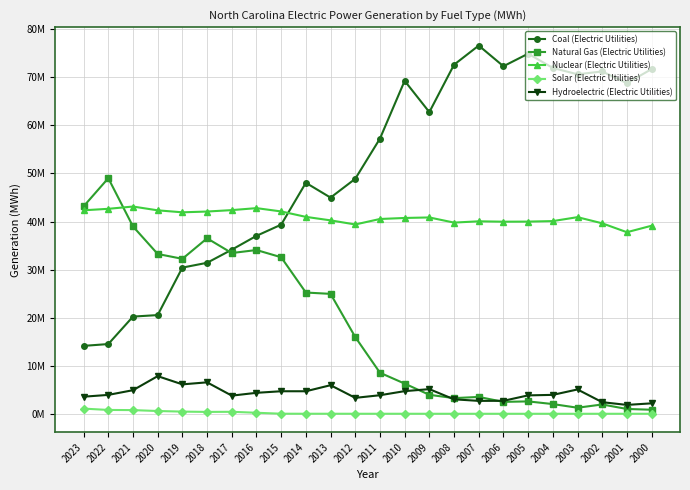

List the labels in order of Coal (Electric Utilities) value, smallest first.

2023, 2022, 2021, 2020, 2019, 2018, 2017, 2016, 2015, 2013, 2014, 2012, 2011, 2009, 2001, 2010, 2003, 2002, 2000, 2004, 2006, 2008, 2005, 2007